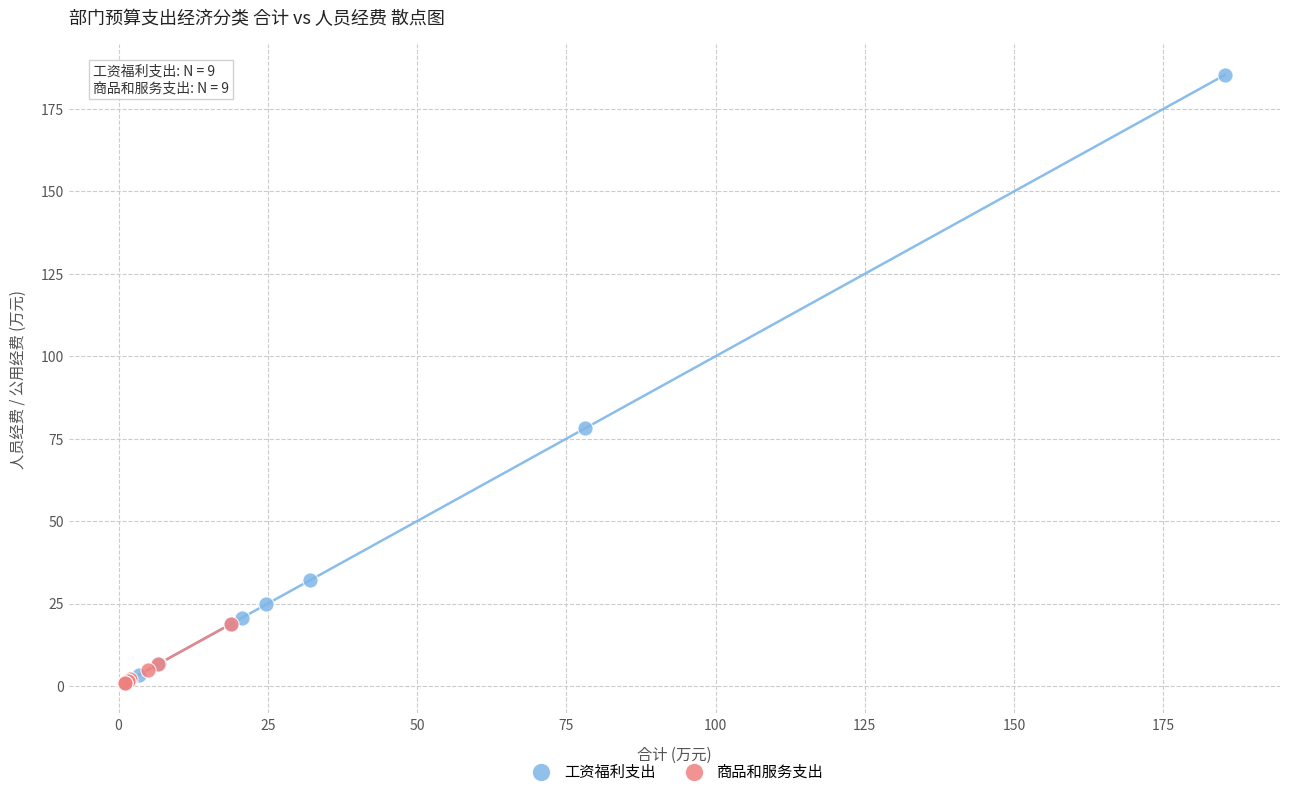

Which series reaches the maximum Y coordinate?

工资福利支出